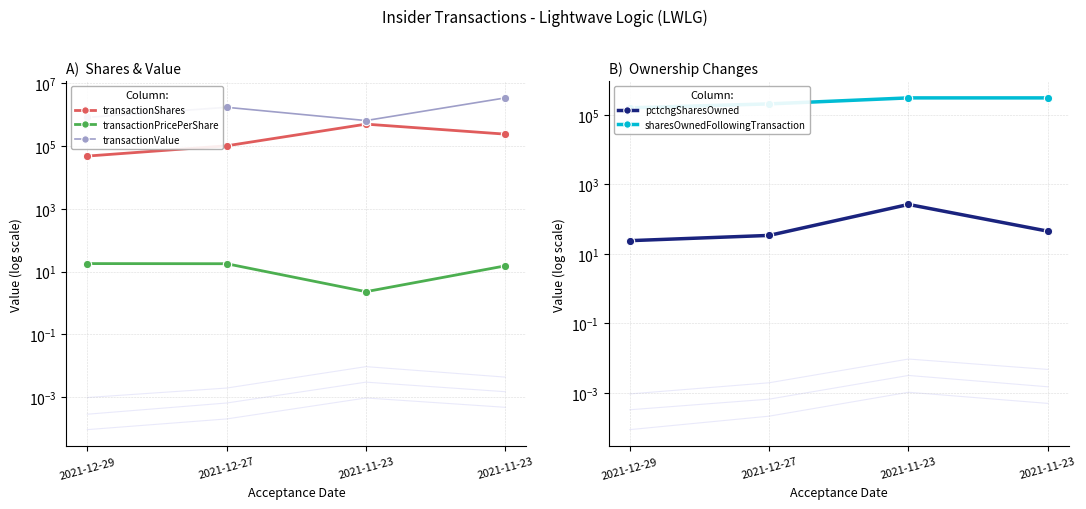

The transactionPricePerShare series shows 17.9 at 2021-12-27. True or false?

True